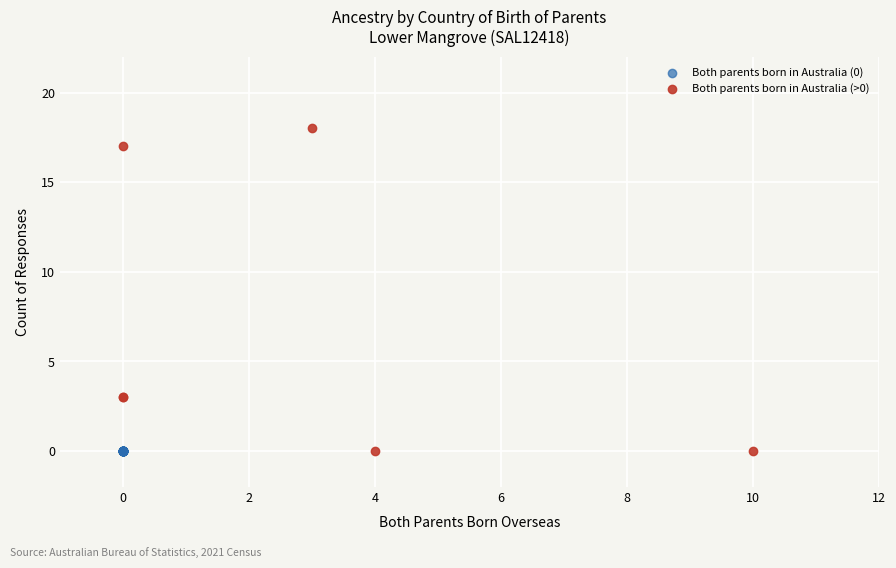

Which series contains the highest Y value?

Both parents born in Australia (>0)